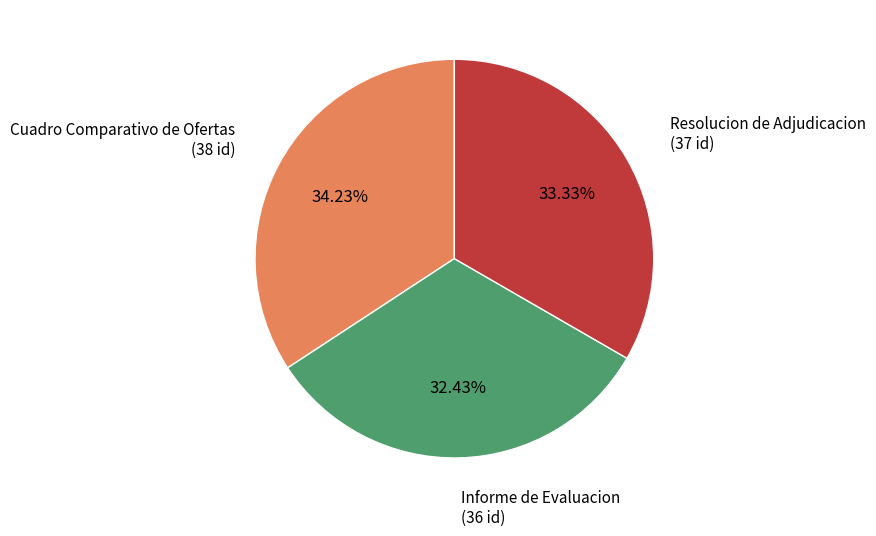

How many slices are in this pie chart?

3